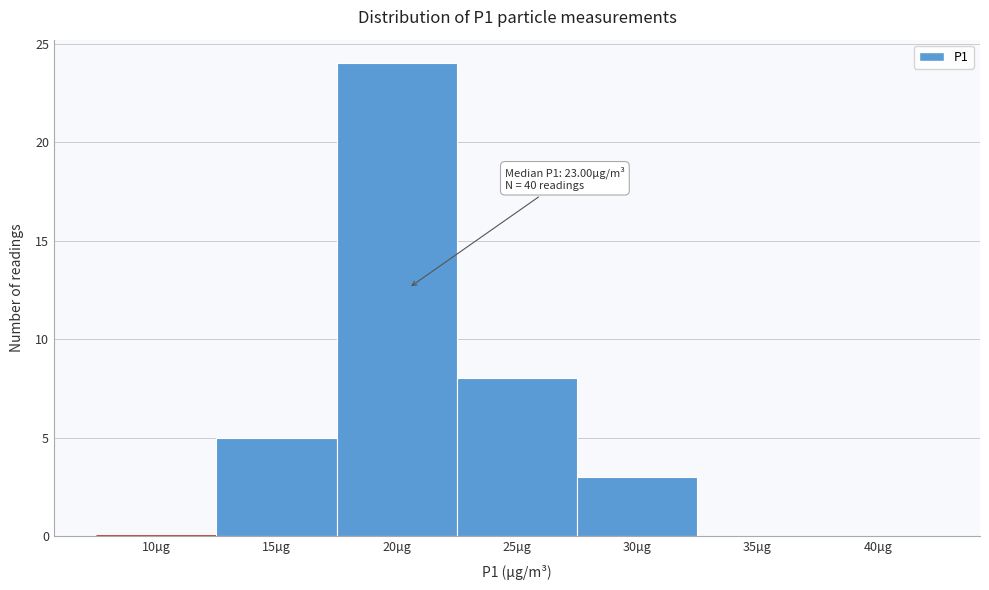

Reading right to left, what are all the values shown in this chart?

40µg=0	35µg=0	30µg=3	25µg=8	20µg=24	15µg=5	10µg=0